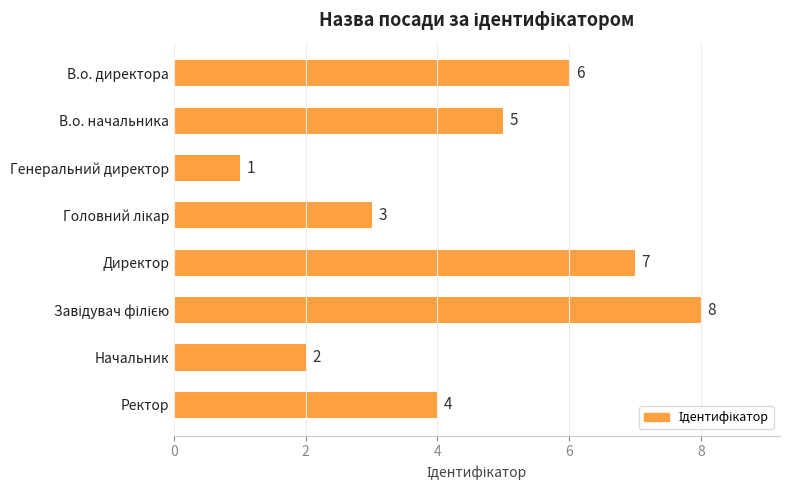

The value at Директор is 7. True or false?

True